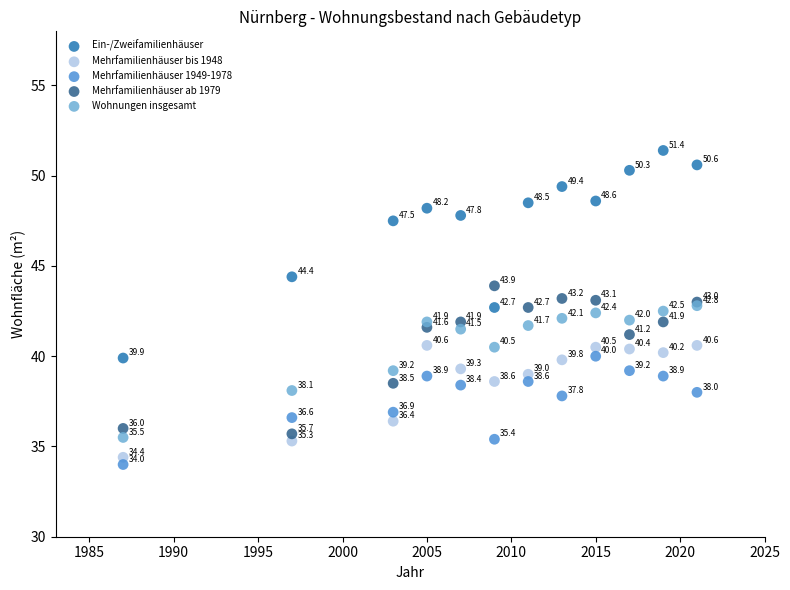

Which series contains the lowest Y value?

Mehrfamilienhäuser 1949-1978